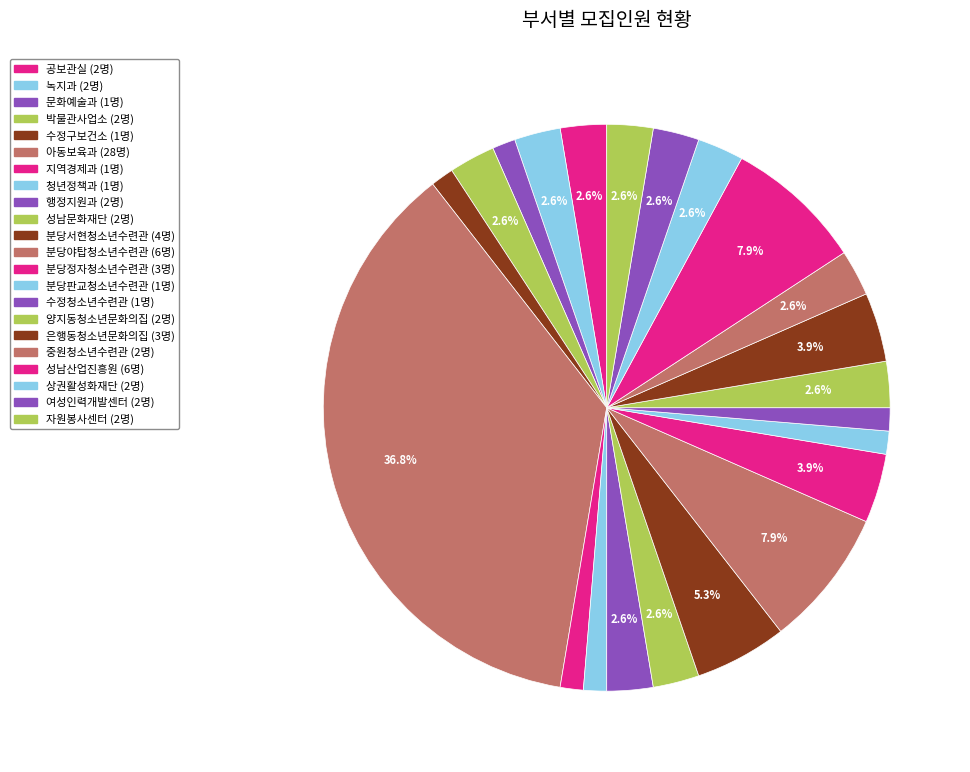

What portion of the pie excludes 분당서현청소년수련관?

94.7%